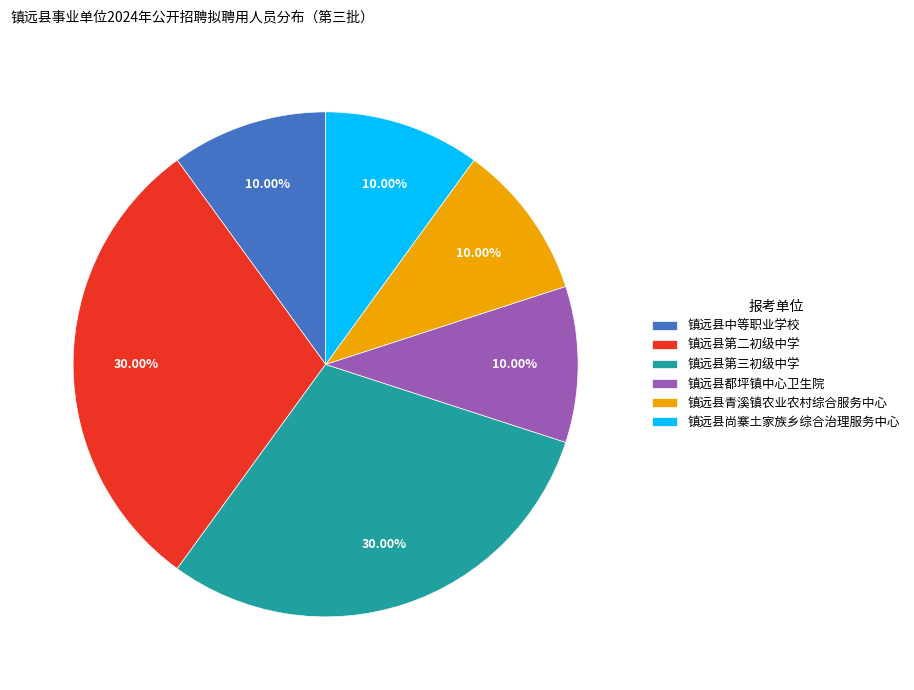

Do 镇远县都坪镇中心卫生院 and 镇远县青溪镇农业农村综合服务中心 together represent more than half of the pie?

No